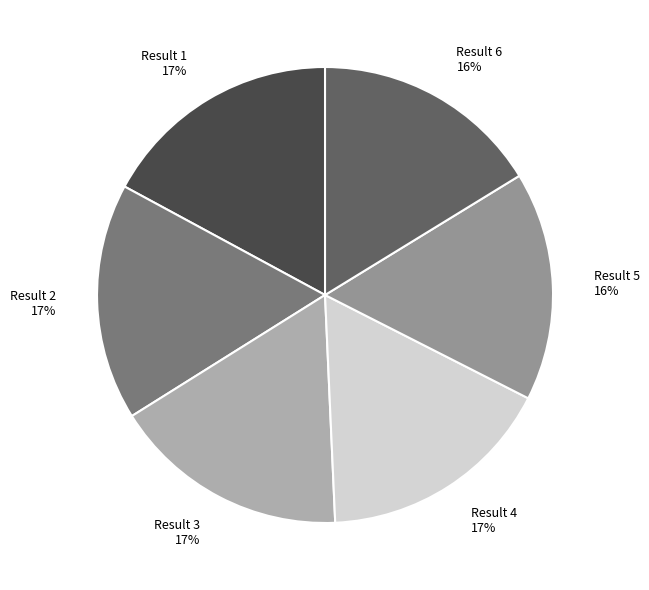

To the nearest percent, what percentage of the pie is Result 6 16%?

16%